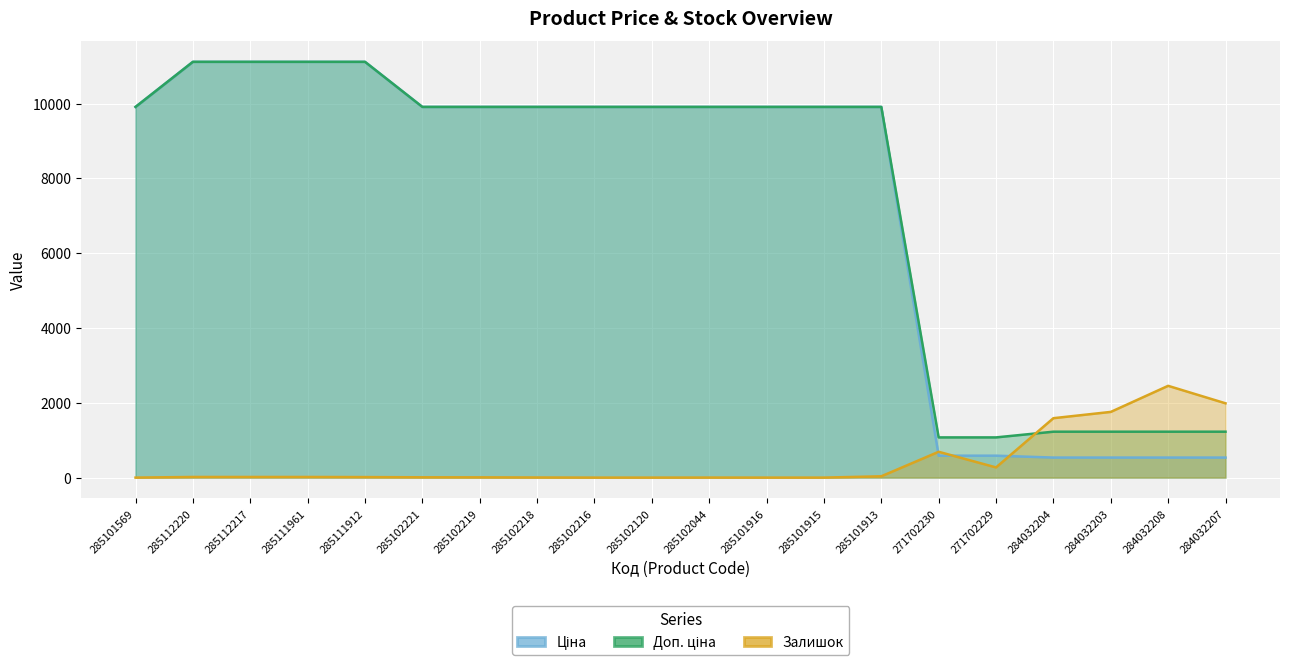

Is it true that Залишок equals 14.0 at 285111912?

True